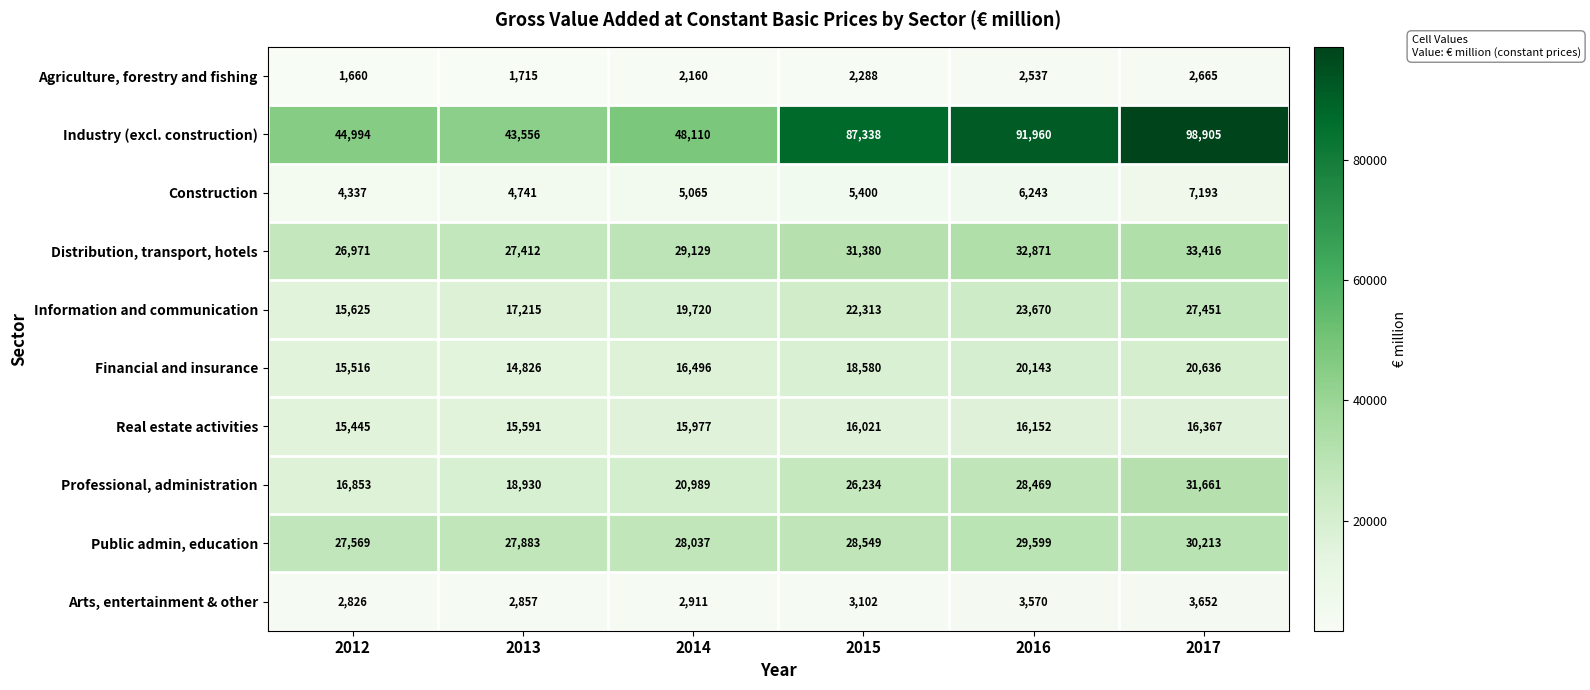

How many data points does each series have?

6